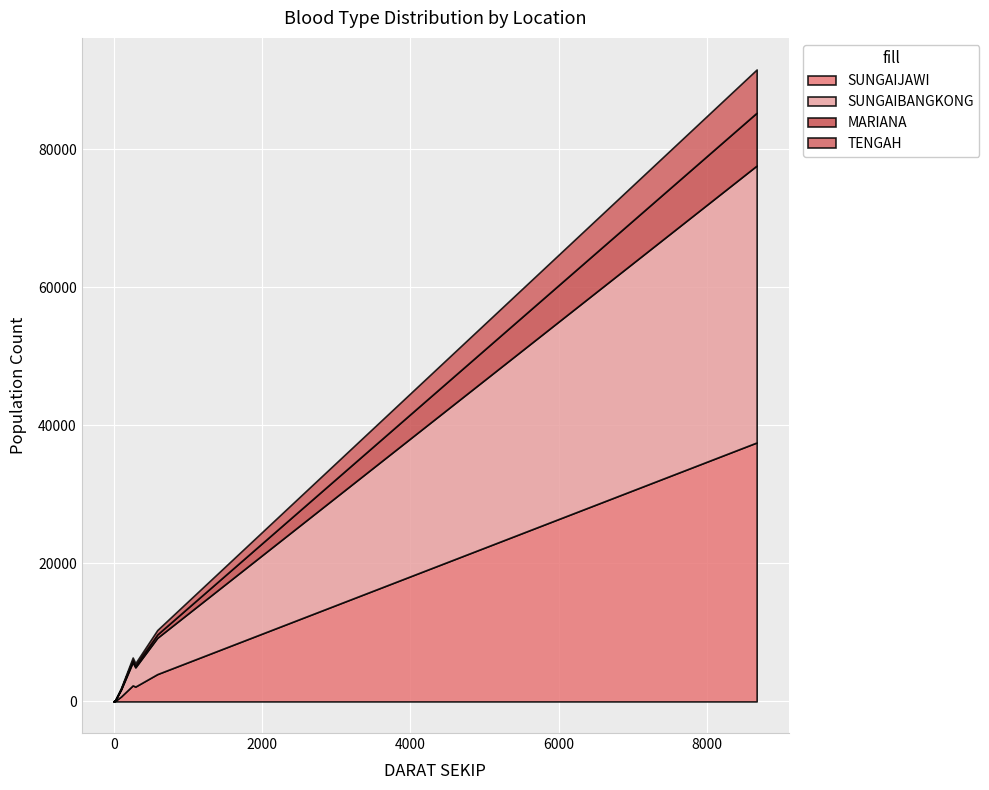

What is the difference between the second highest and second lowest values in the TENGAH series?

635